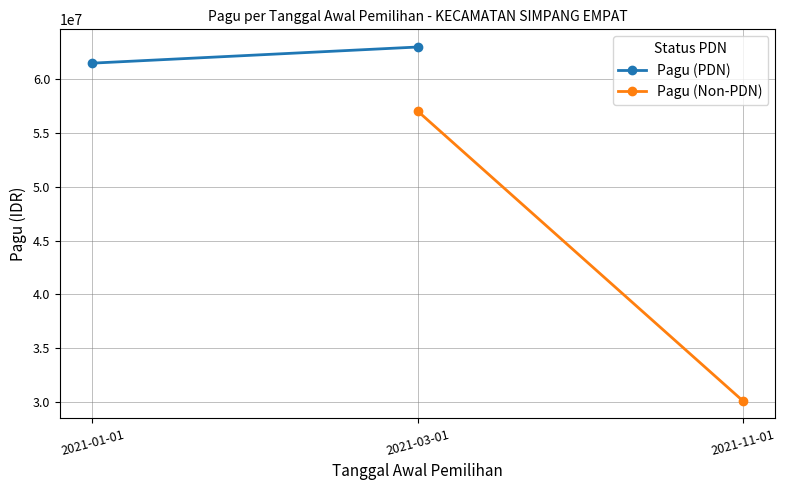

What is the value of the Pagu (Non-PDN) point at the 3rd from the left?

30100000.0